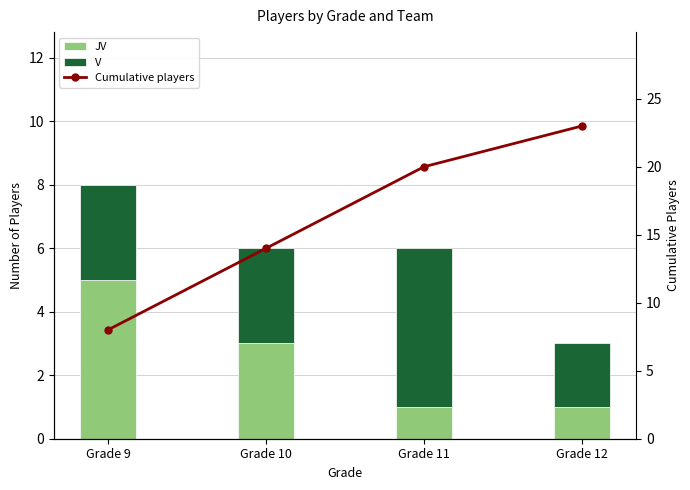

Are the bars horizontal?

No